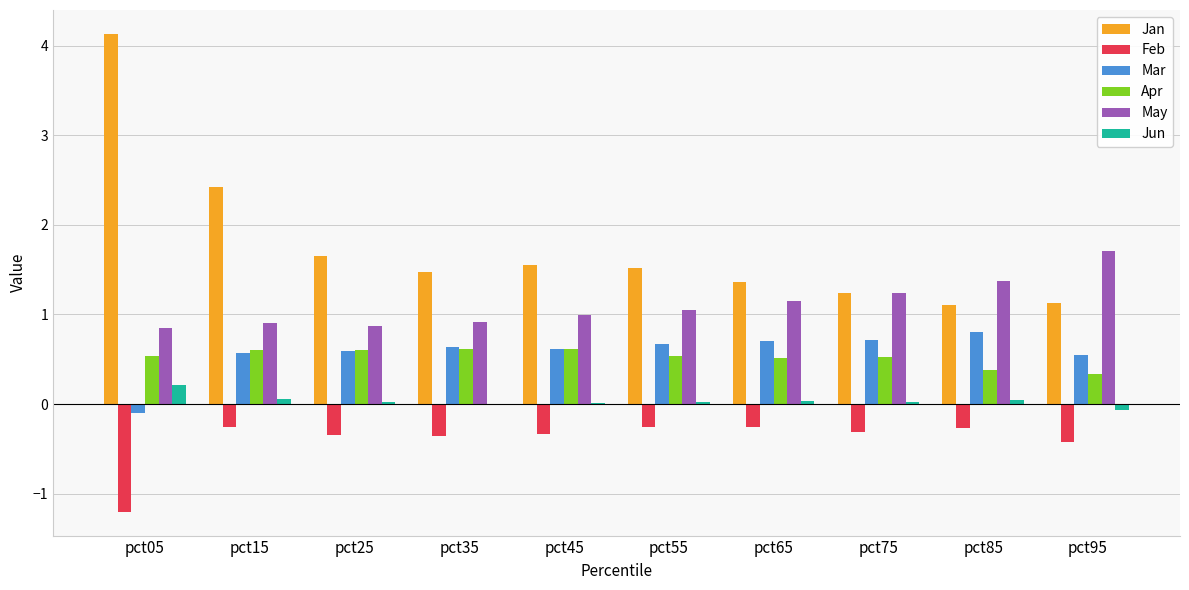

Which series has the largest total across all categories?

Jan